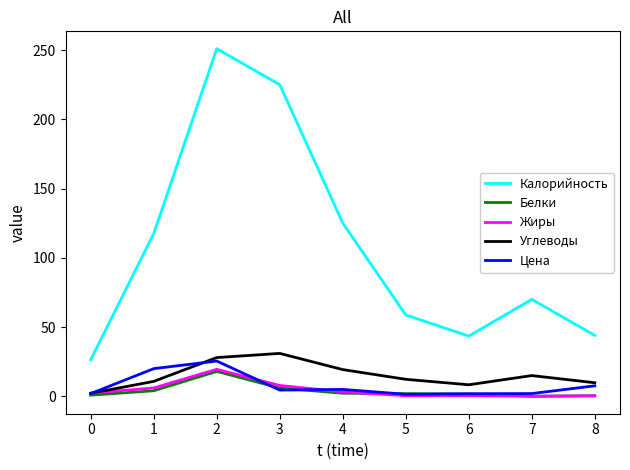

What is the spread (max minus min) of values at 3?

220.5